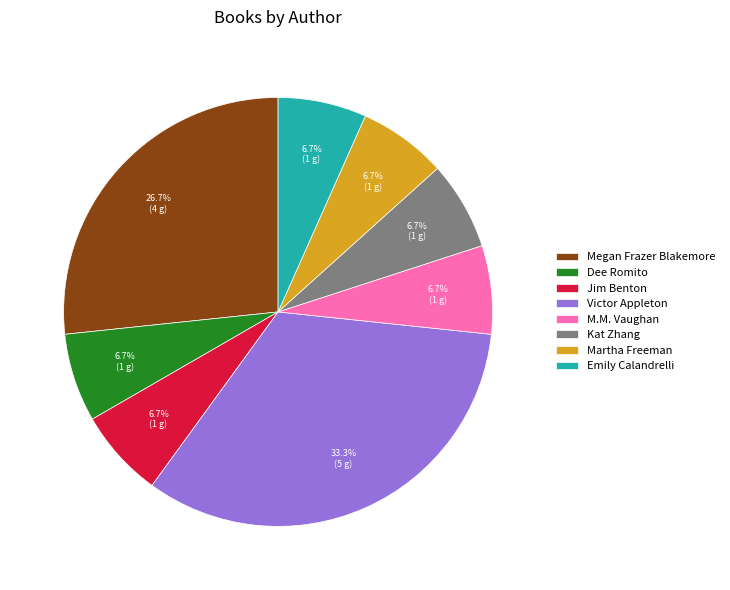

Is it true that Emily Calandrelli is 7% of the pie?

True